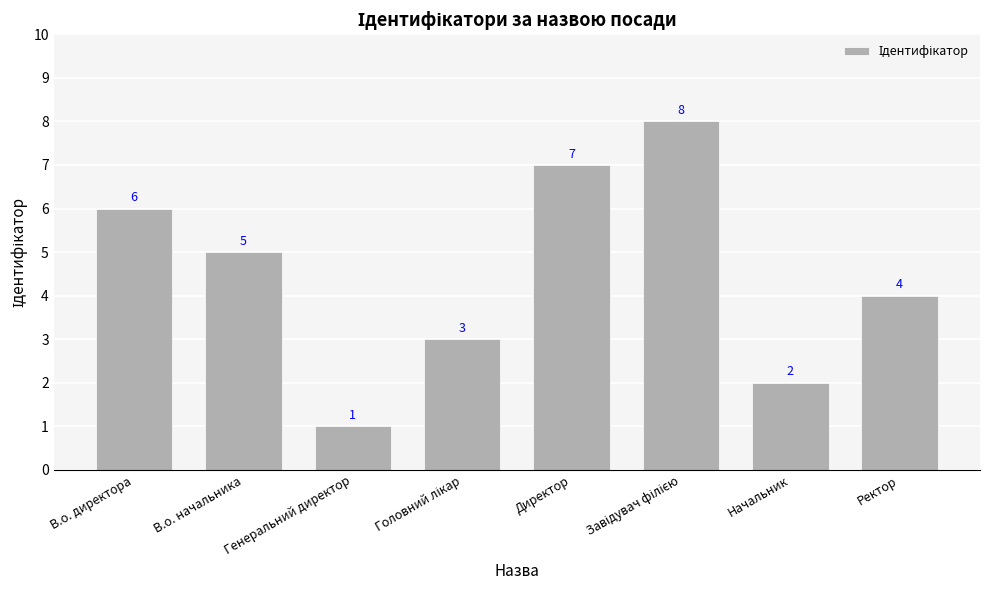

Is it true that the value at В.о. начальника is 5?

True